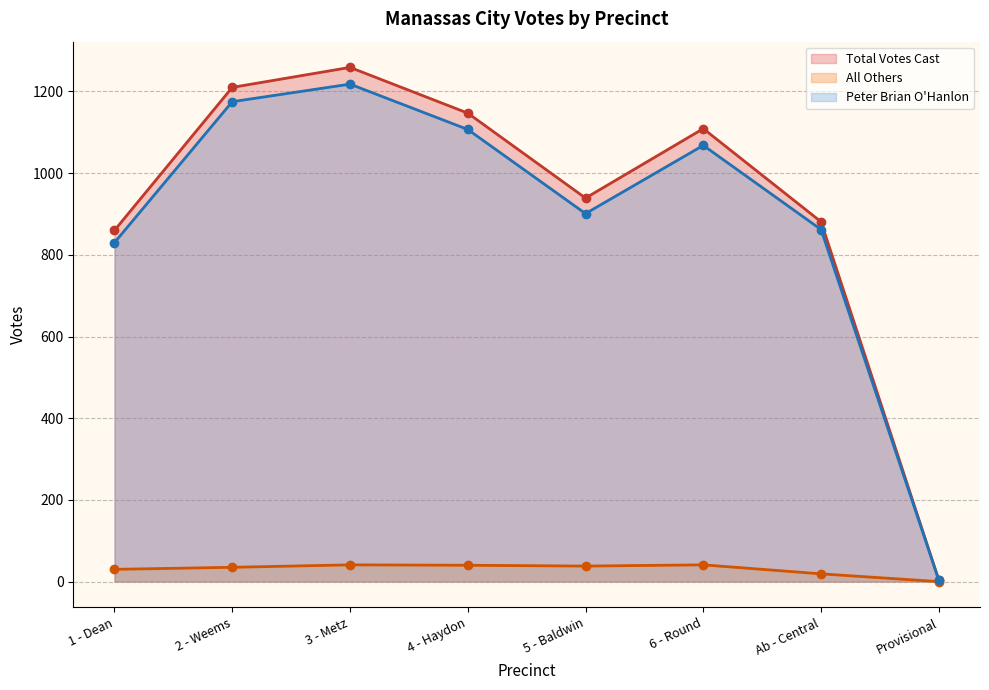

In All Others, how many points are higher than both neighbors (excluding endpoints)?

2